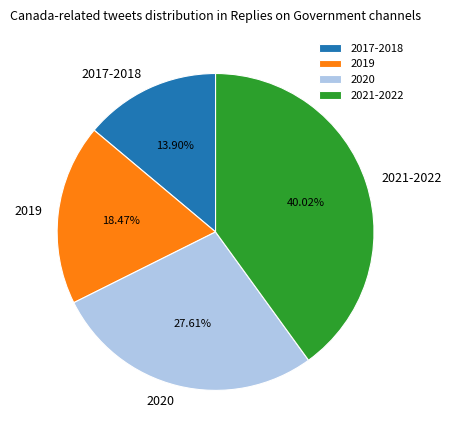

What is the largest slice in the pie chart?

2021-2022